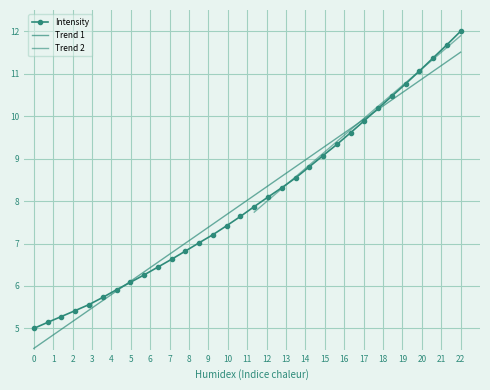

What is the greatest value displayed?

12.0